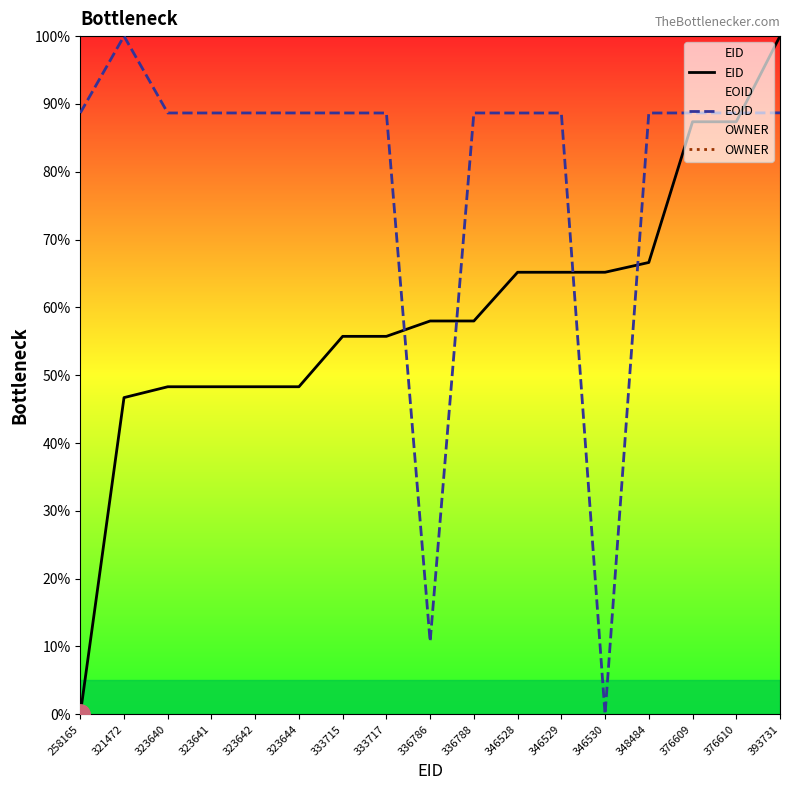

True or false: EOID and OWNER cross at least once.

False